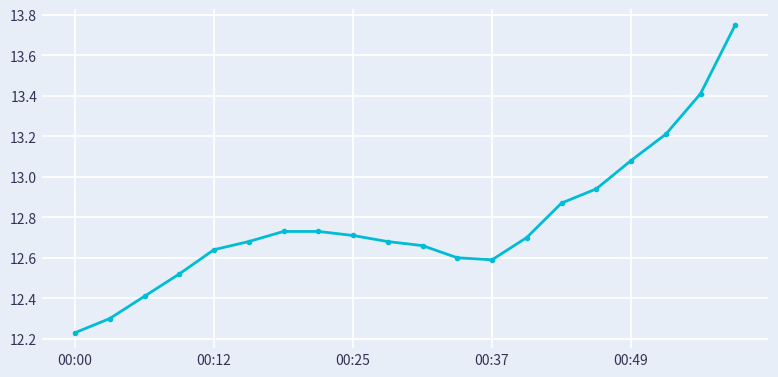

Count the number of categories in the chart.

20